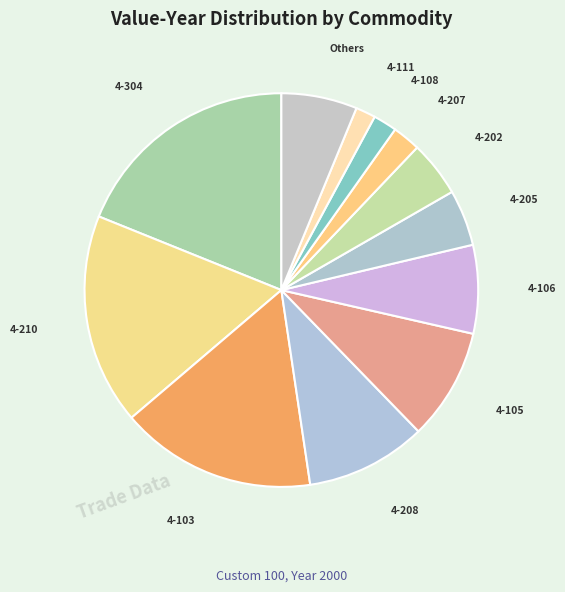

What is the largest slice in the pie chart?

4-304